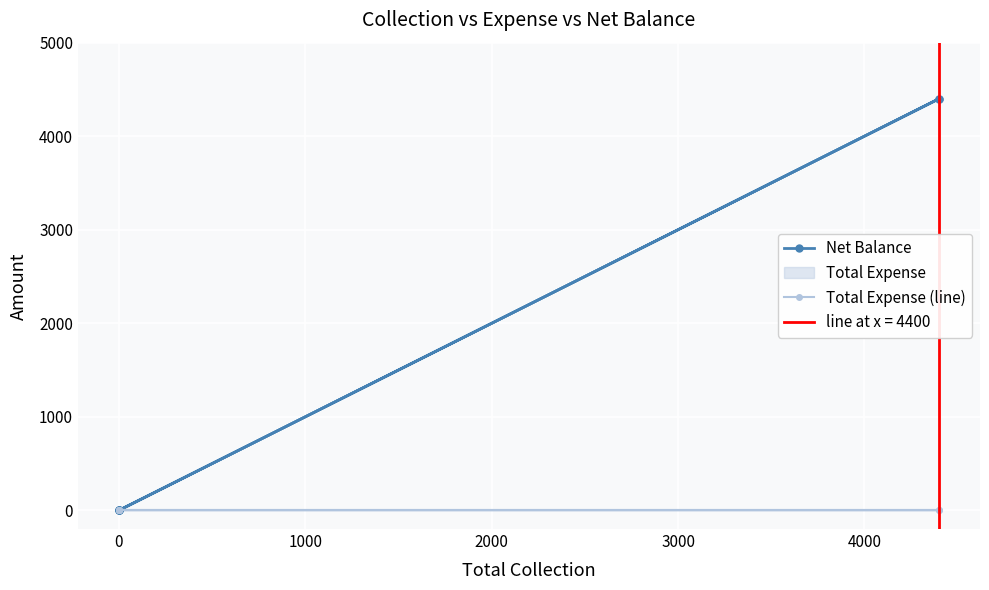

What is the total value across all series at 4000?

4400